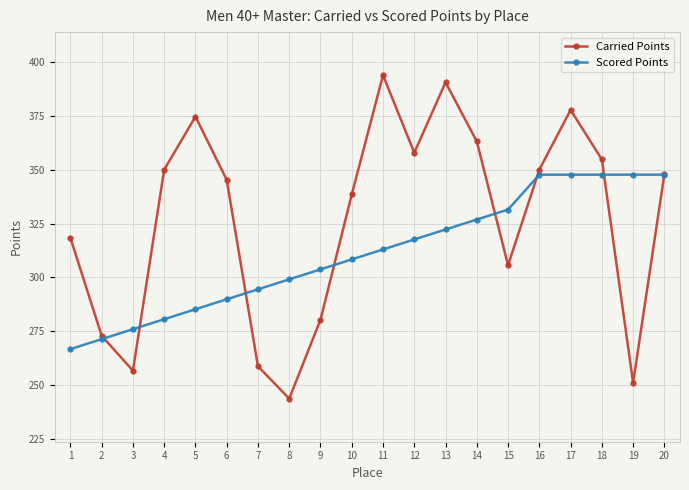

What is the approximate value of Scored Points at 18?

347.7